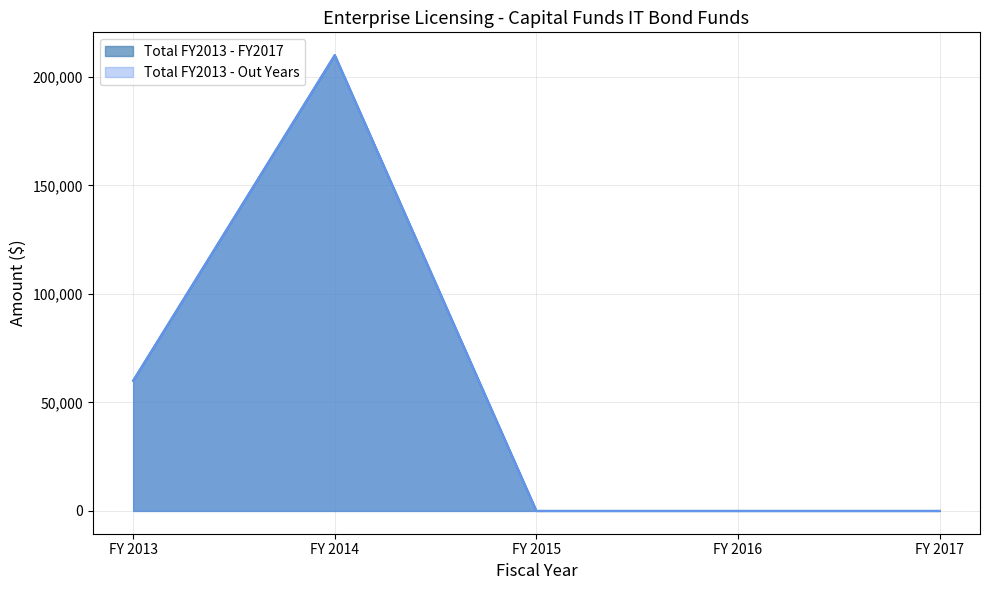

What is the sum of all Total FY2013 - Out Years values?

270000